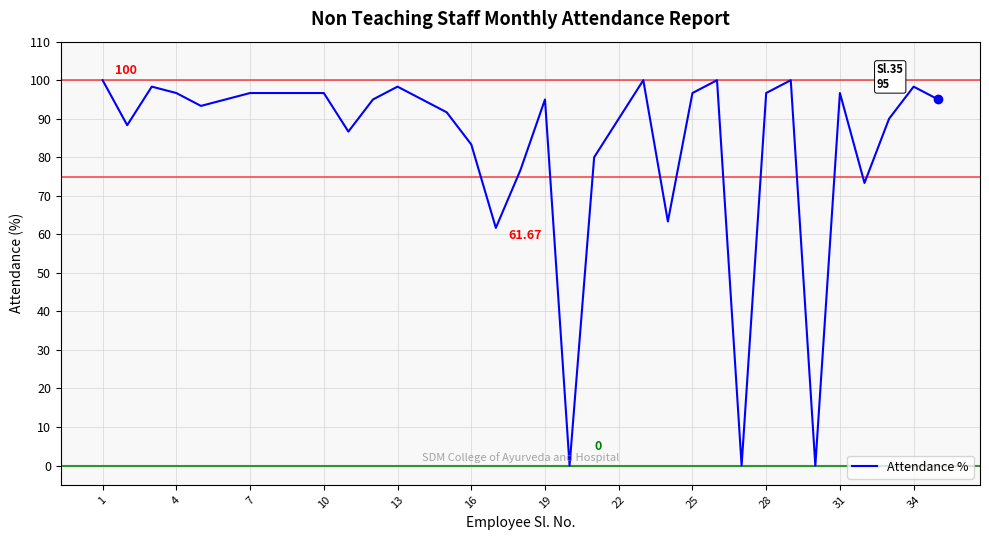

What is the value of the 35th point from the left?

95.0